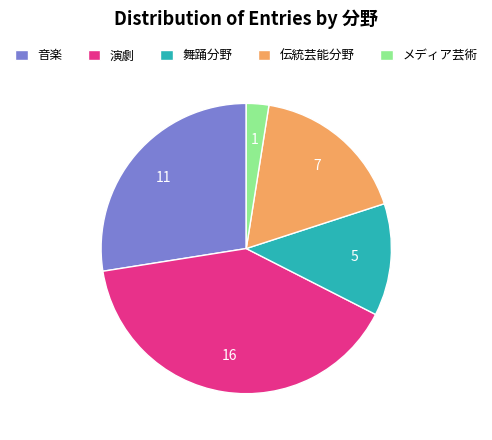

Rank the categories by value from highest to lowest.

演劇, 音楽, 伝統芸能分野, 舞踊分野, メディア芸術